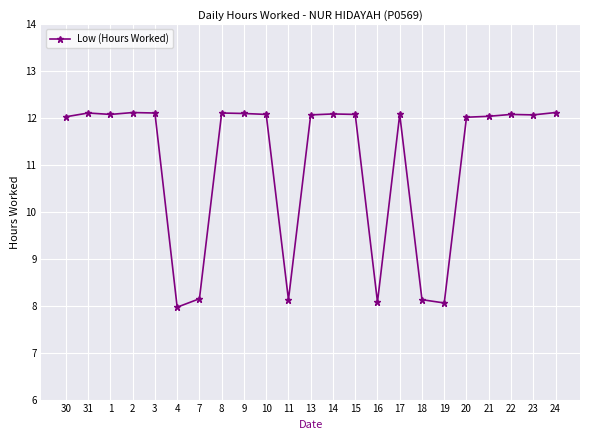

Is this an area chart (filled region under the line)?

No